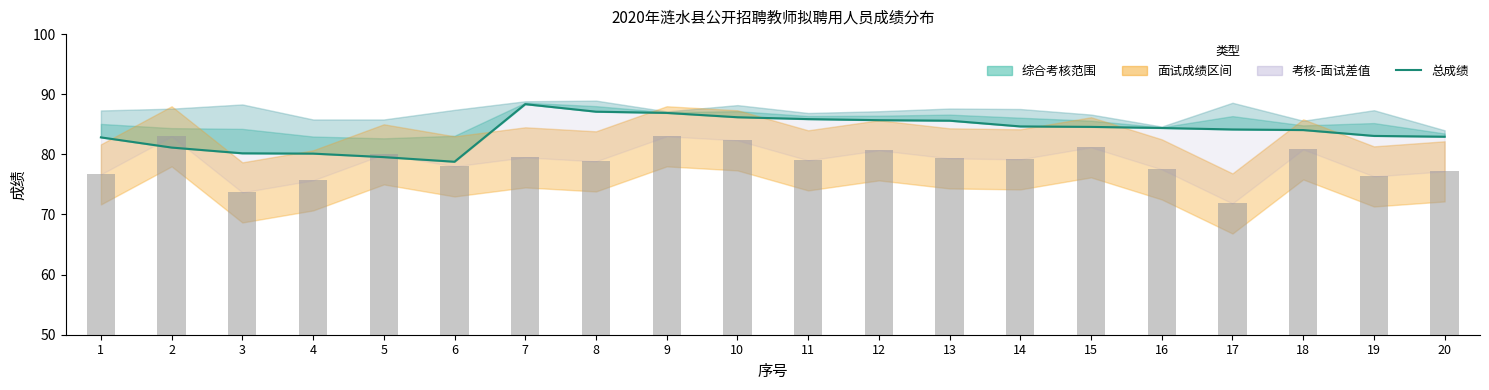

How many data points in 面试成绩 are less than 79?

9